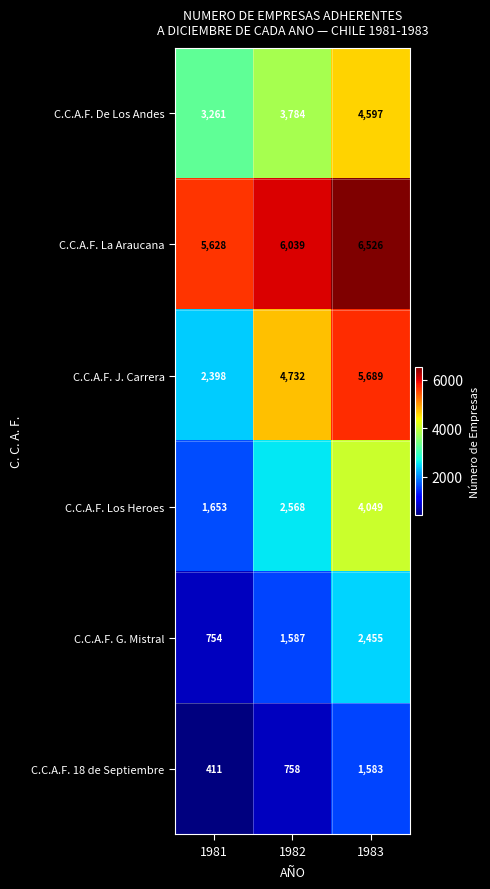

The C.C.A.F. J. Carrera series shows 5689 at 1983. True or false?

True